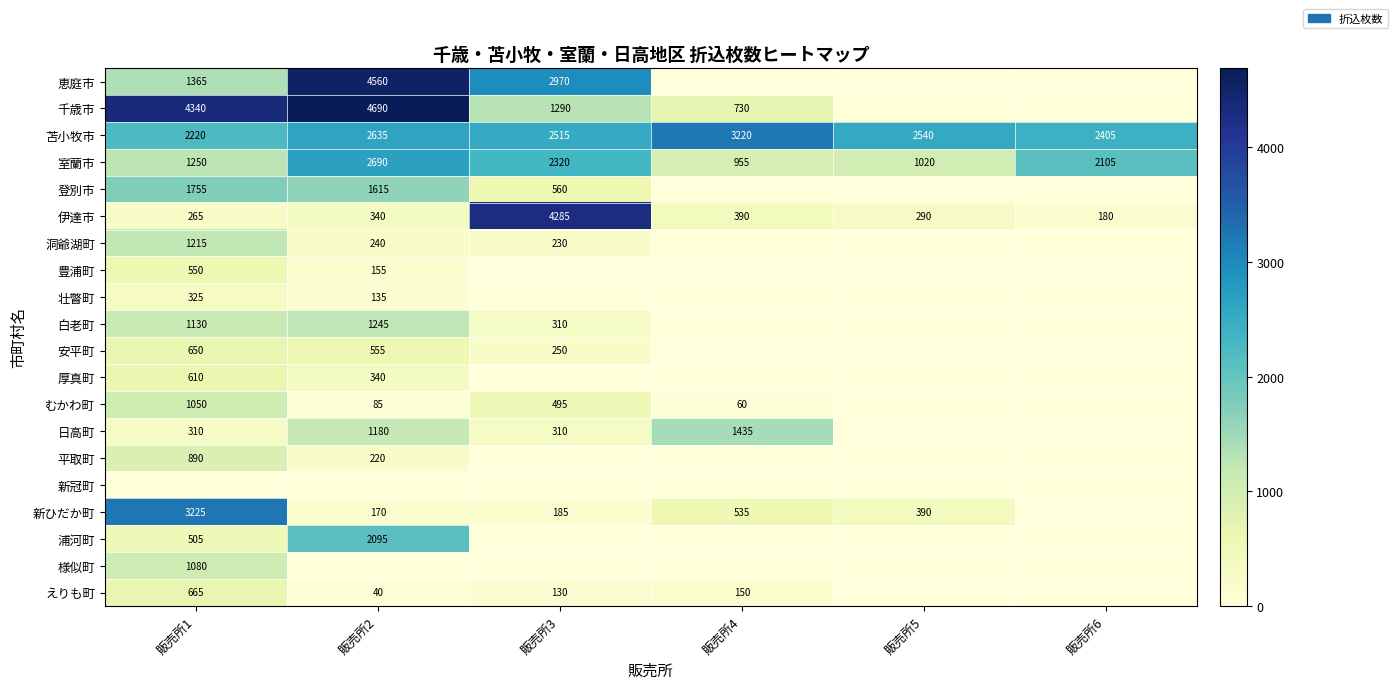

What is the sum of the 新ひだか町 values at 販売所2 and 販売所3?

355